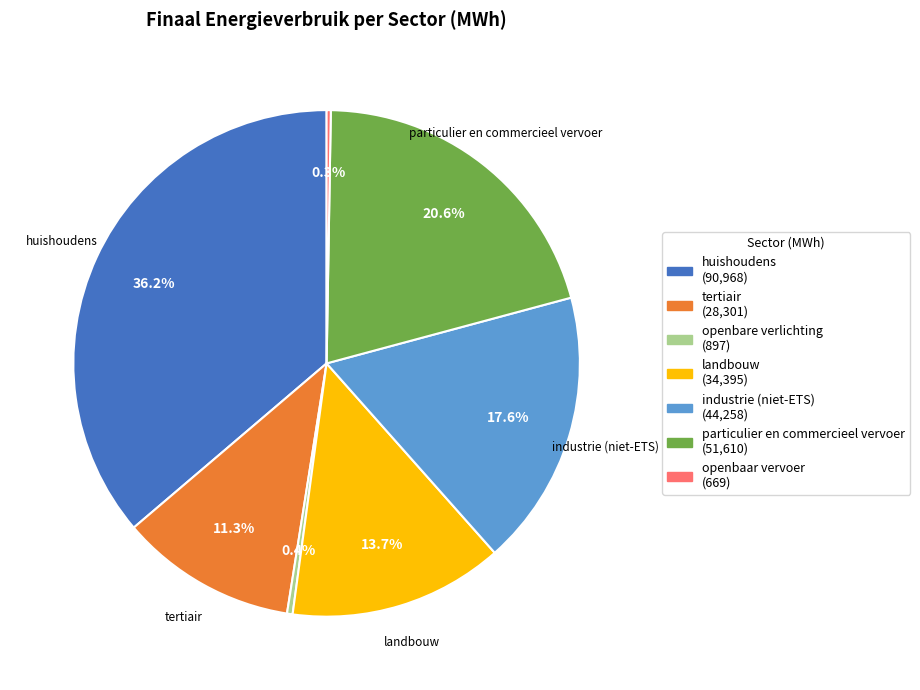

Which slice is the largest?

huishoudens